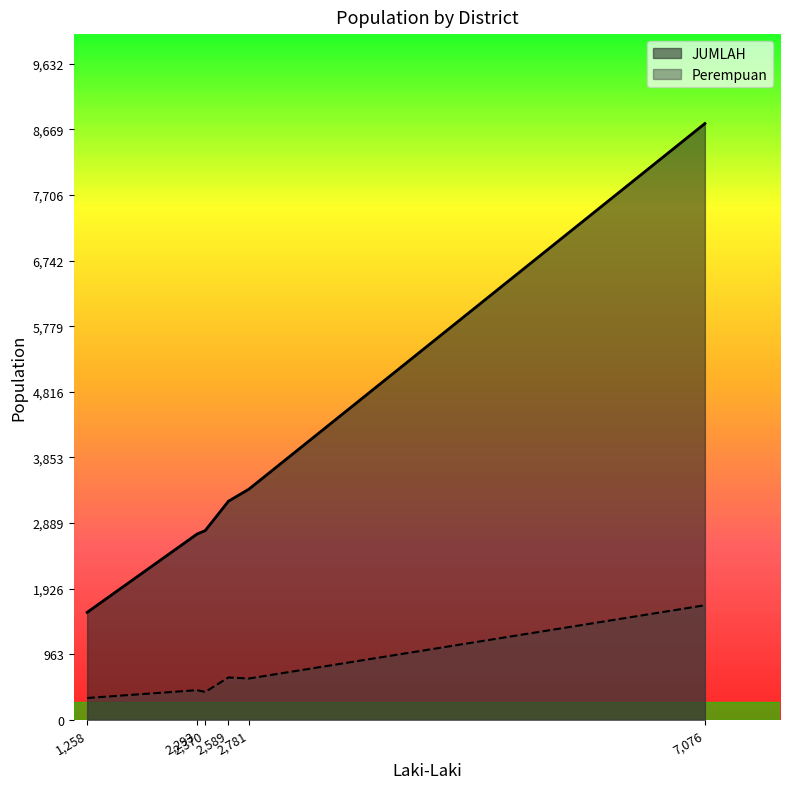

Which series has the widest spread of values?

JUMLAH